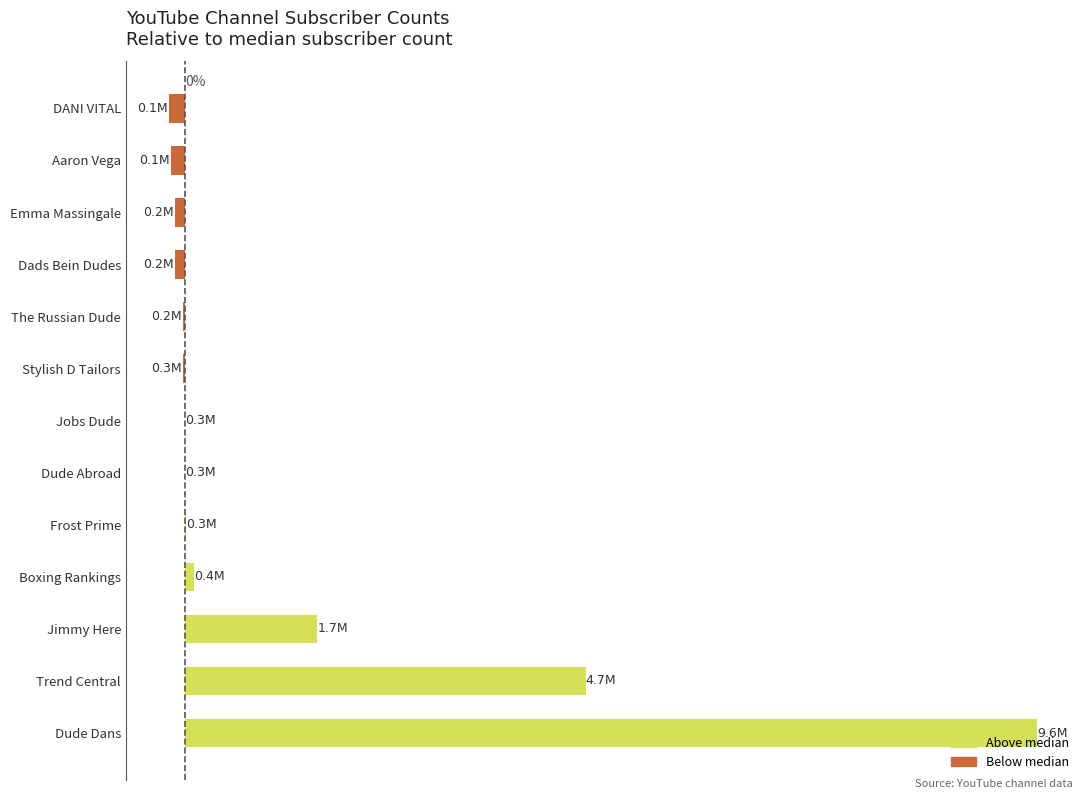

Which label corresponds to the largest value in the chart?

Dude Dans